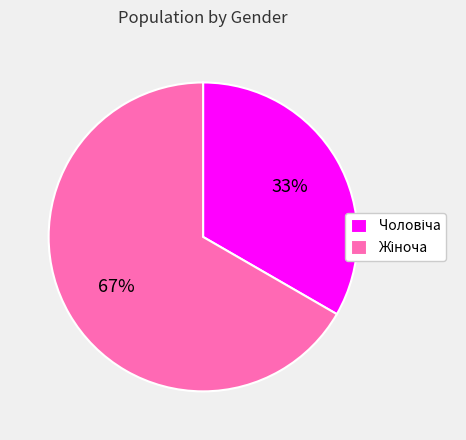

Does any single category account for the majority?

Yes